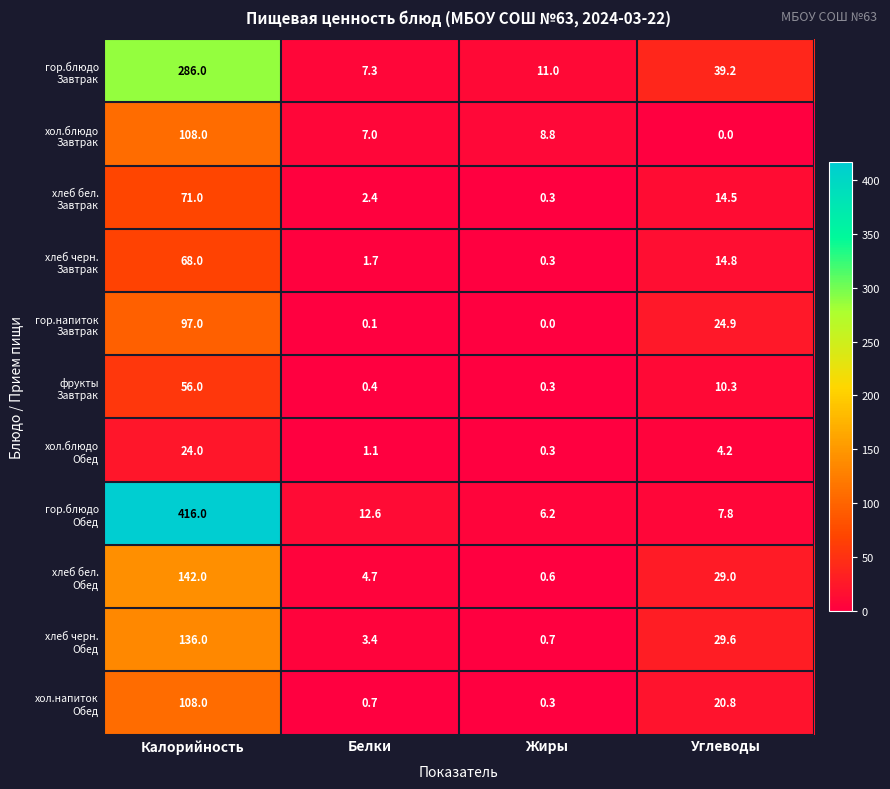

At which category is the sum across all series the highest?

Калорийность